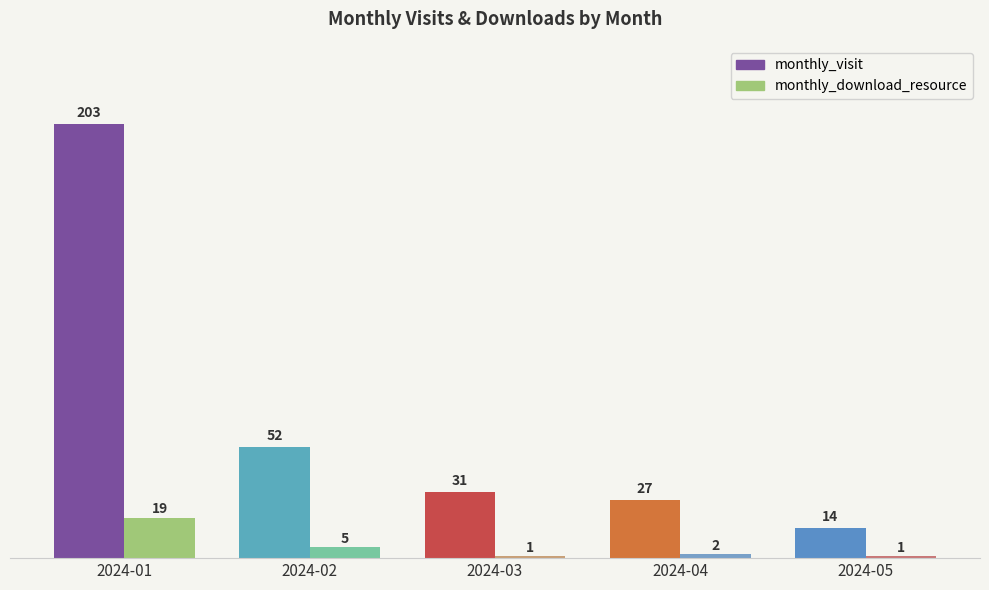

What is the spread (max minus min) of values at 2024-02?

47